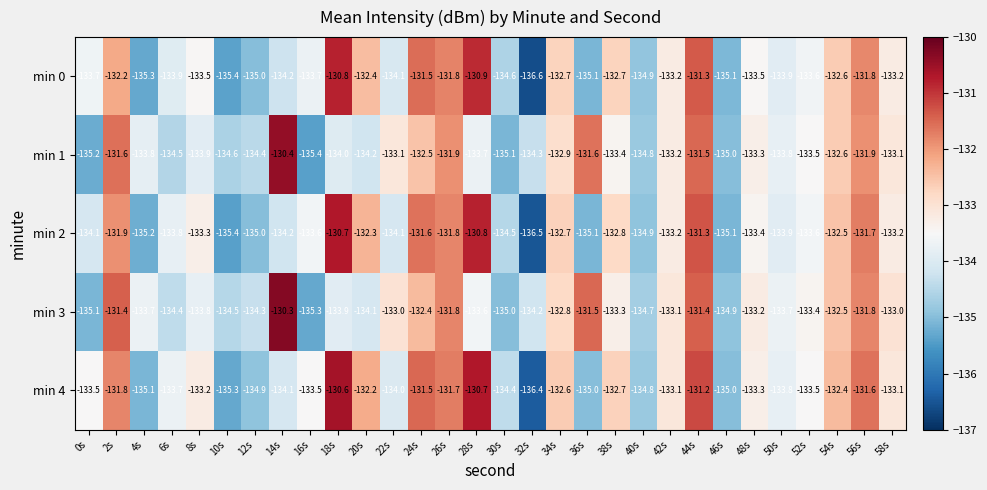

What is the maximum value for min 2?

-130.7